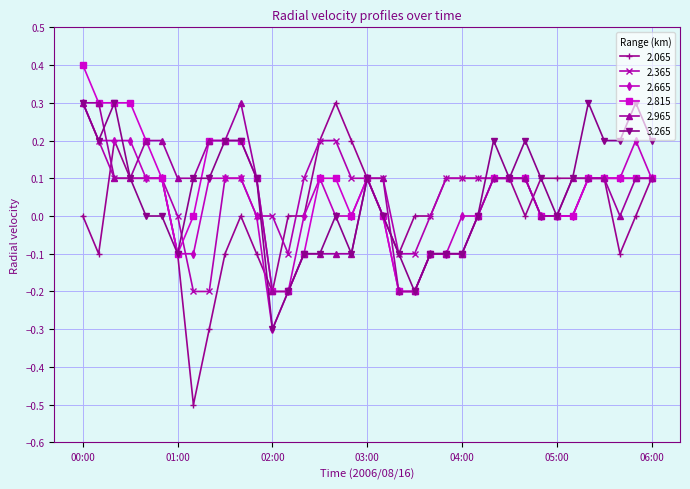

Does the chart have visible grid lines?

Yes